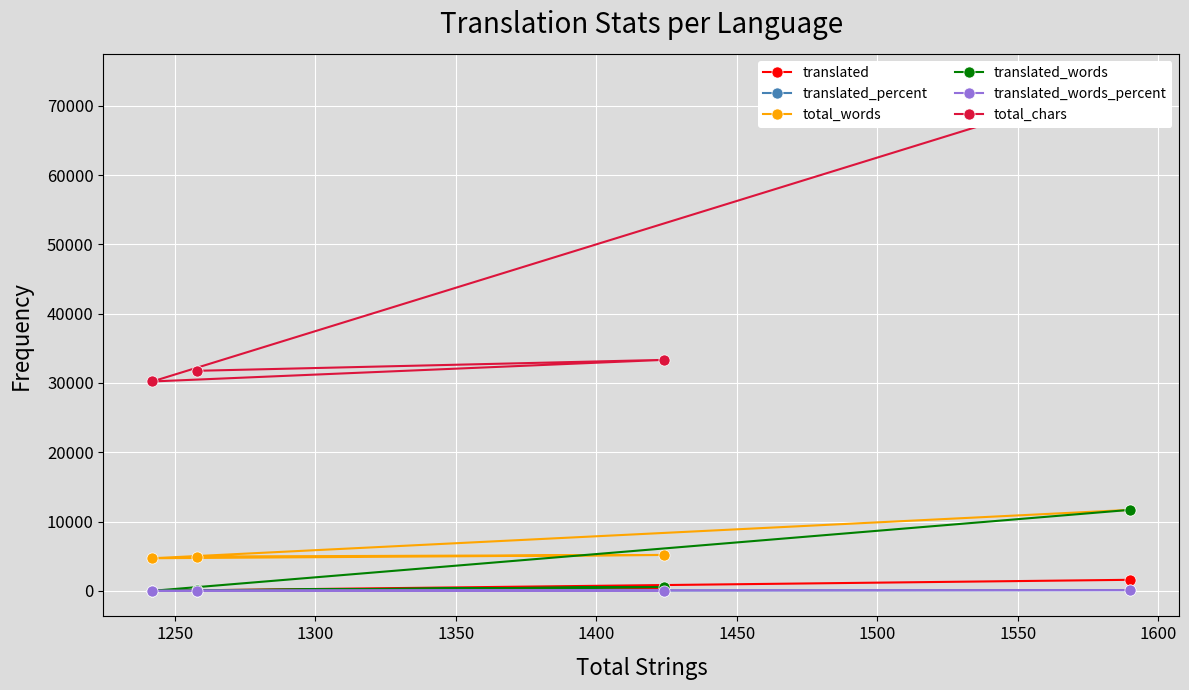

What is the value of the total_words point at the 3rd from the left?

5175.0